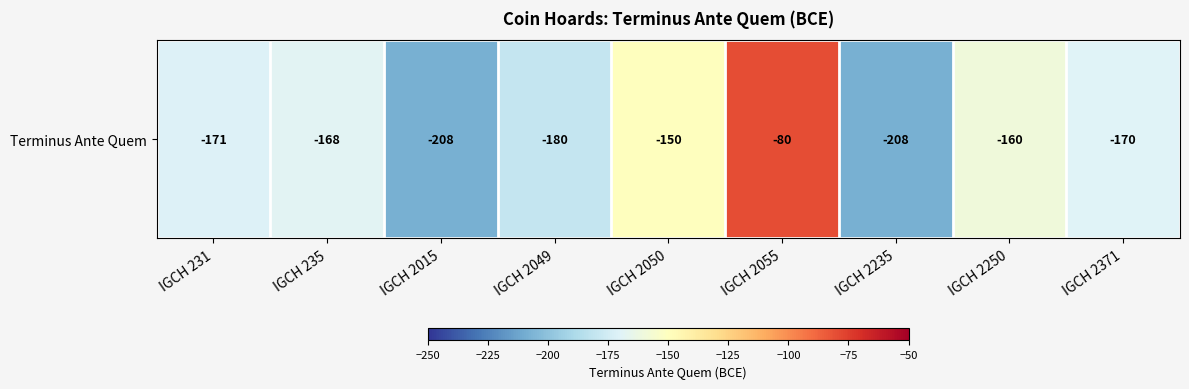

Count the number of data series in this chart.

1